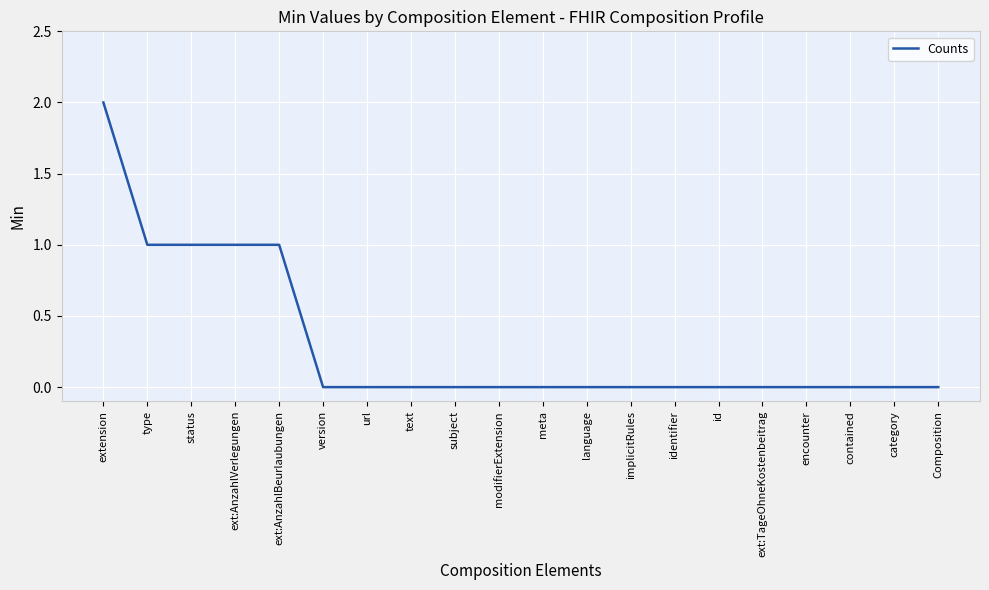

What position from the left is subject?

9